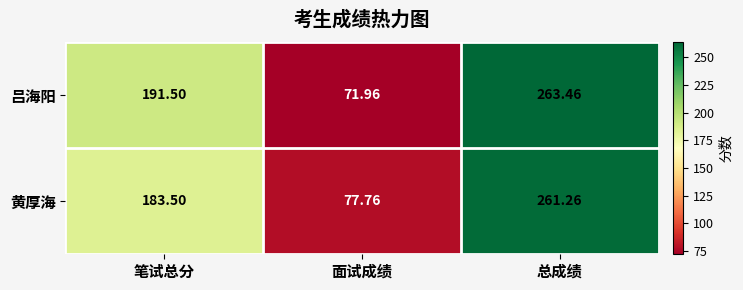

Which series has the largest range (max minus min)?

吕海阳